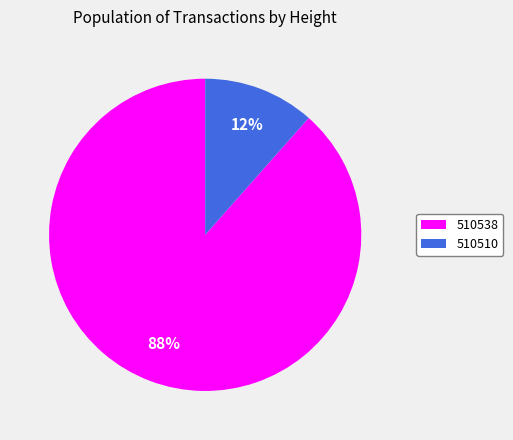

Do 510510 and 510538 together represent more than half of the pie?

Yes